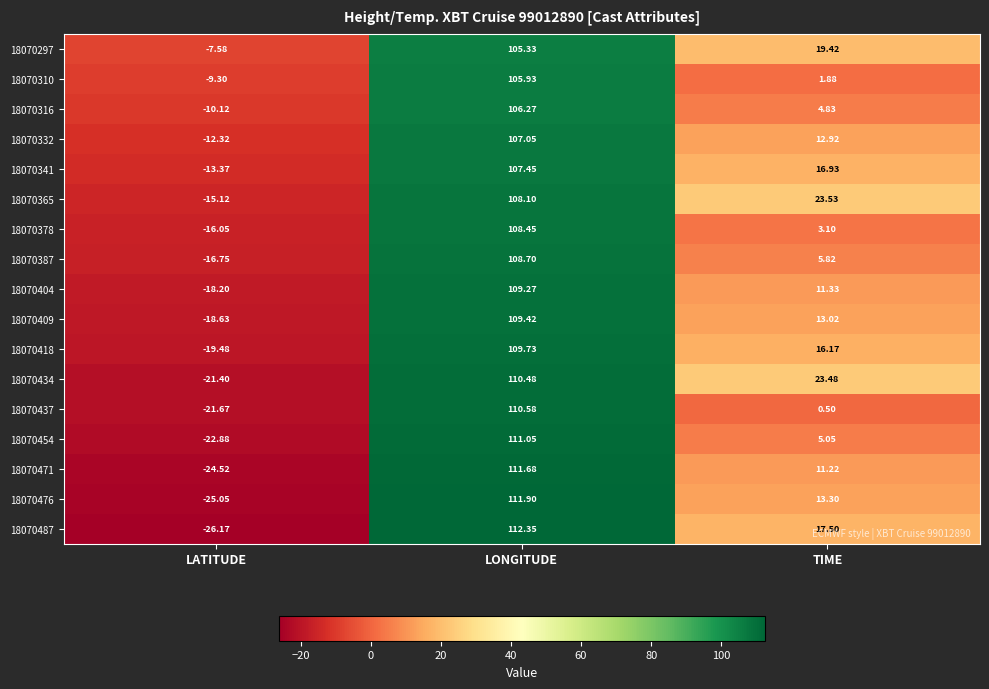

At which label does 18070471 first exceed 11?

LONGITUDE